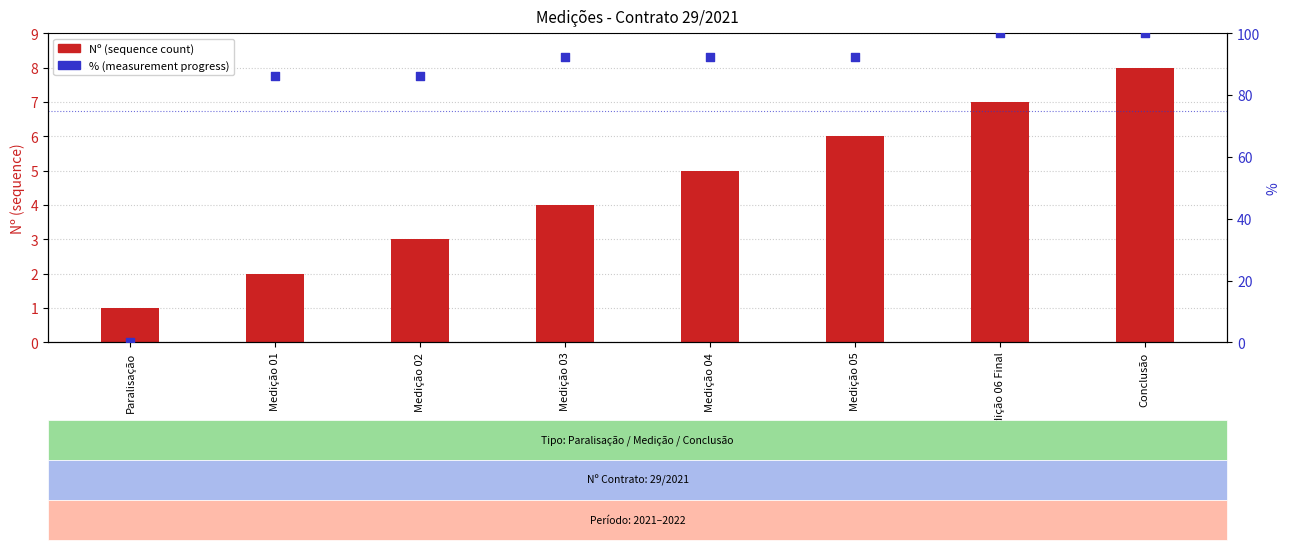

Which series has the largest total across all categories?

% (measurement)